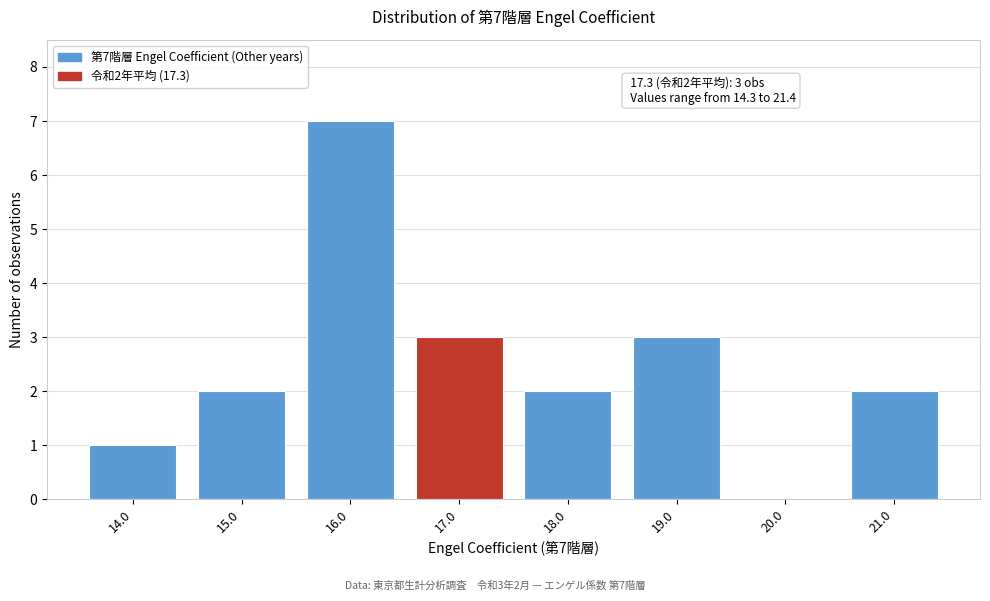

Over which range of the x-axis is the bar tallest?

15.5 to 16.5